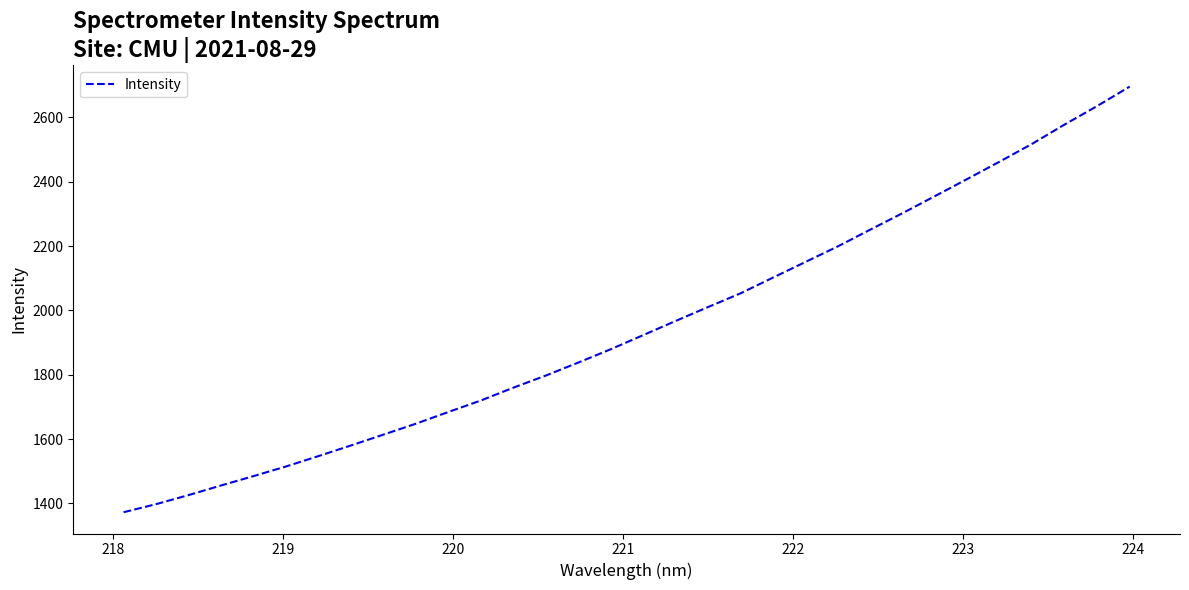

What is the smallest value displayed?

1372.7